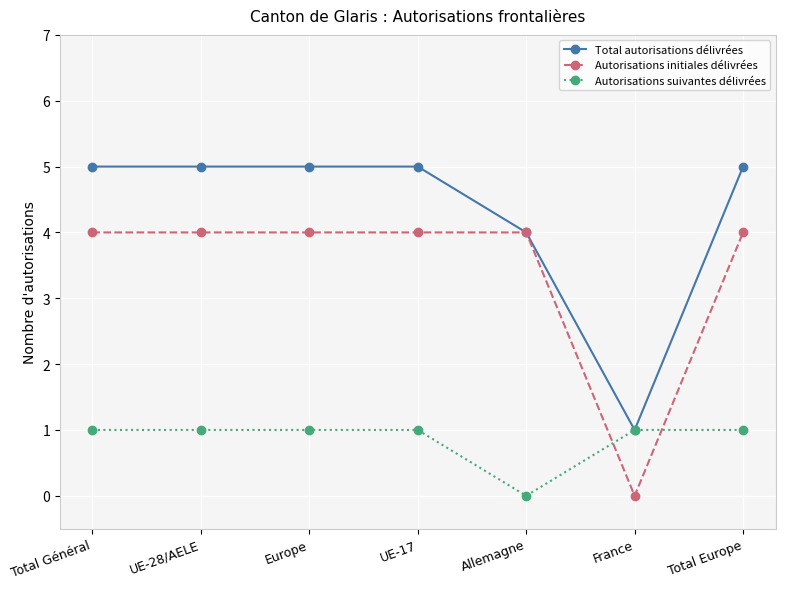

What is the total value across all series at UE-17?

10